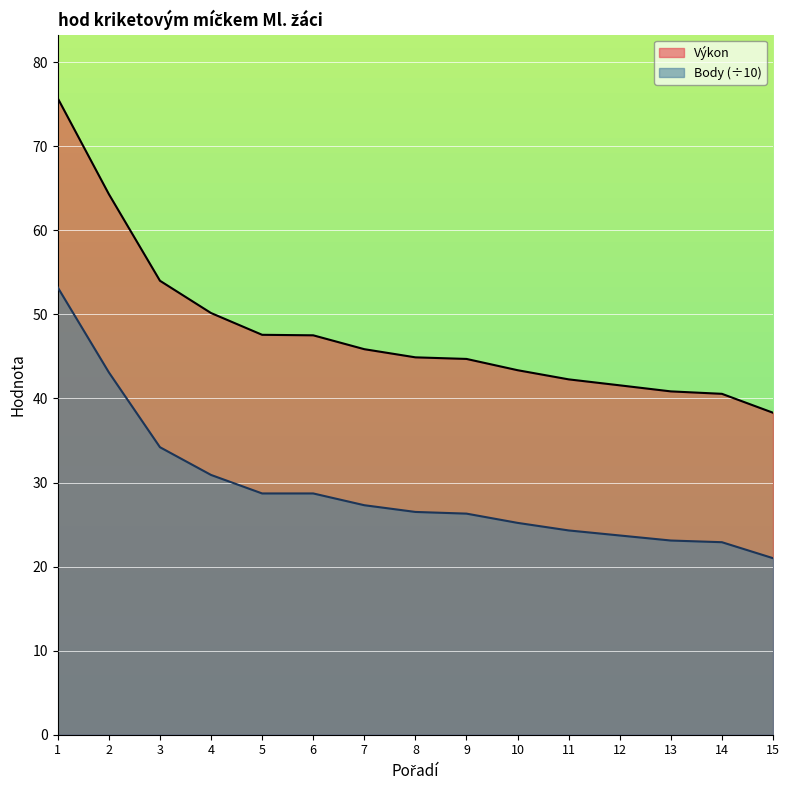

What is the lowest value of the Body series?

21.0